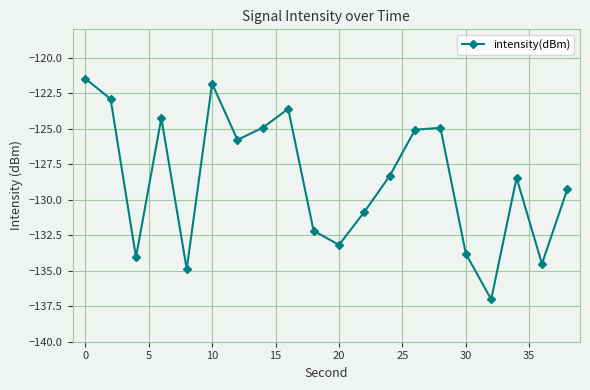

What is the average value?

-128.6